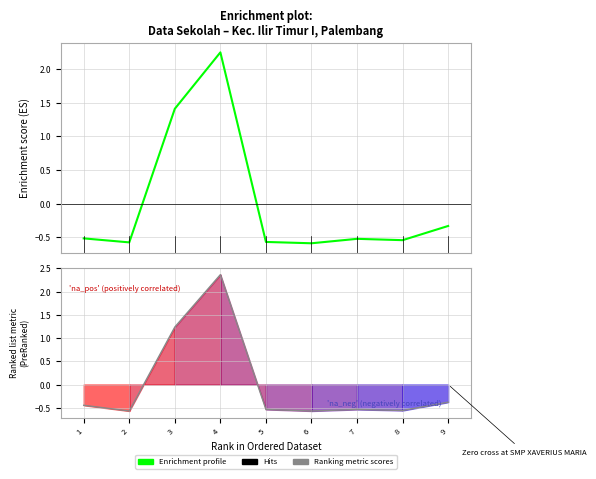

Is the value of Enrichment profile at 4 greater than the value of Ranking metric scores at 7?

Yes